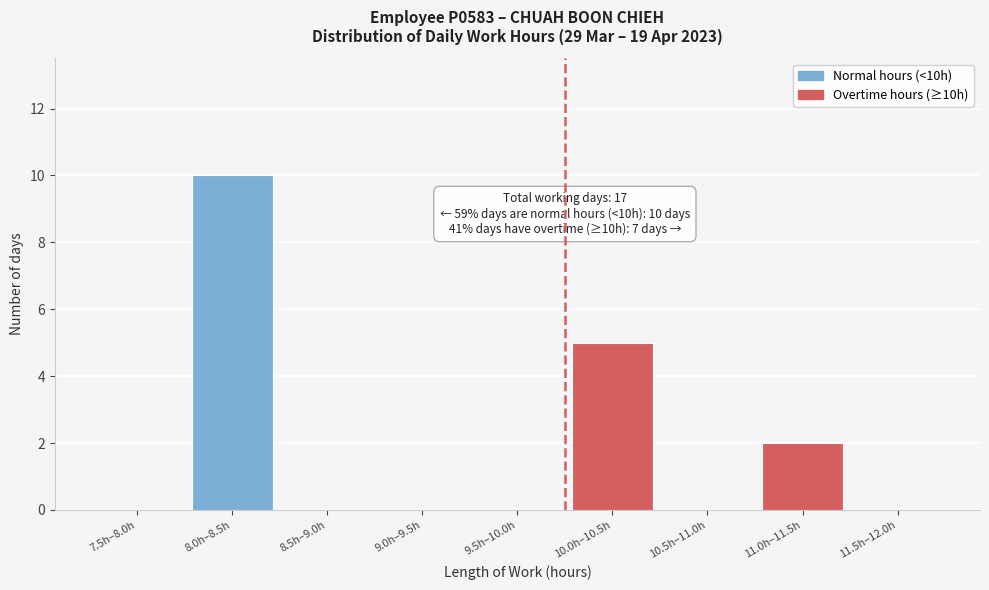

Reading left to right, what are all the values shown in this chart?

7.5h–8.0h=0	8.0h–8.5h=10	8.5h–9.0h=0	9.0h–9.5h=0	9.5h–10.0h=0	10.0h–10.5h=5	10.5h–11.0h=0	11.0h–11.5h=2	11.5h–12.0h=0